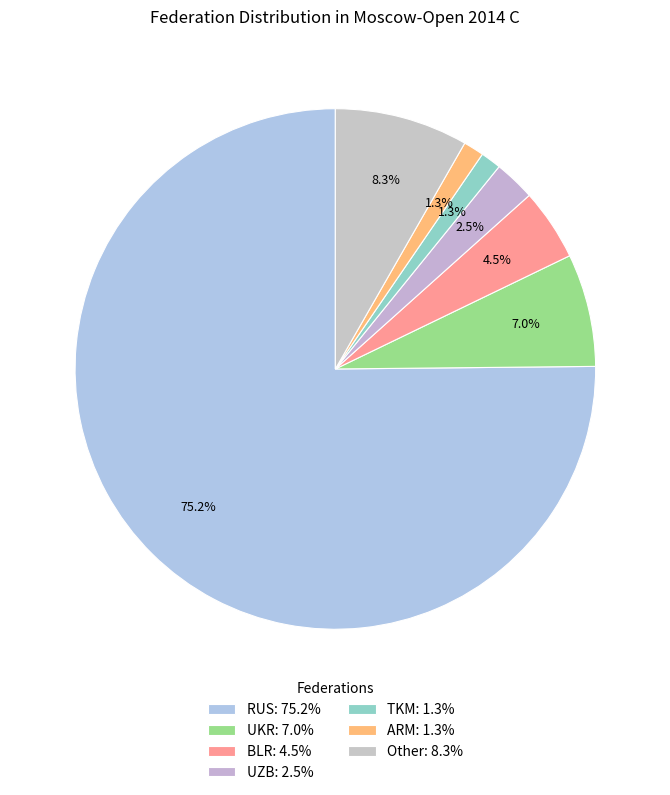

How many slices are in this pie chart?

7